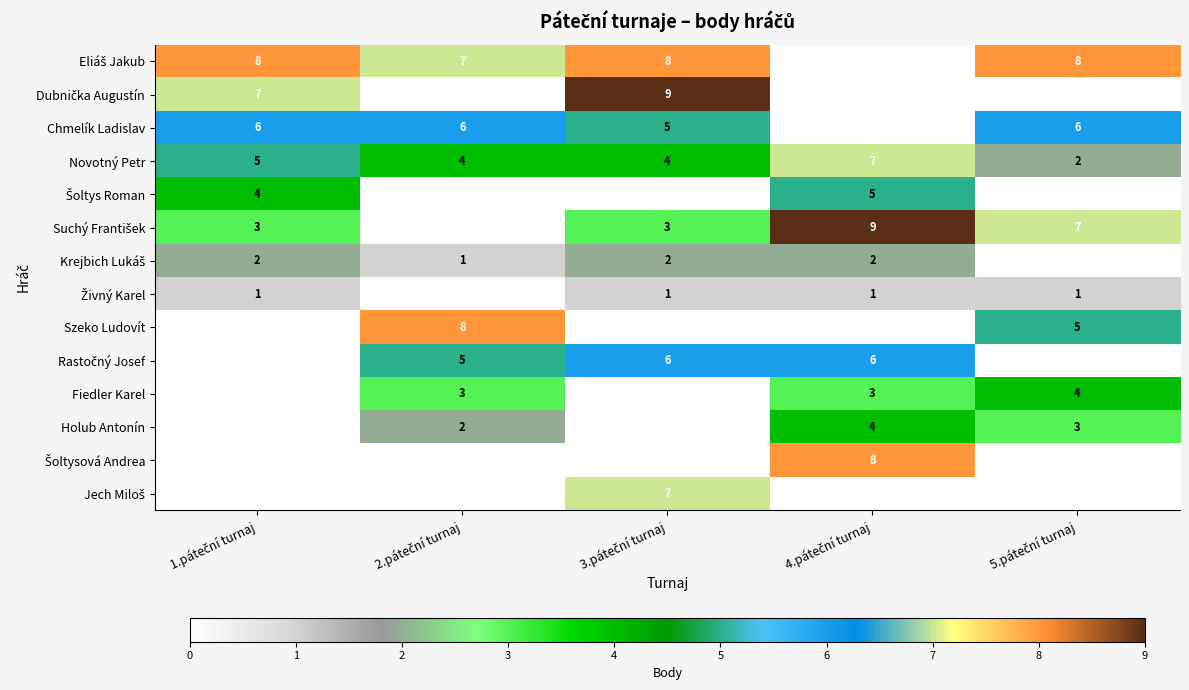

Which label corresponds to the smallest value in the chart?

4.páteční turnaj